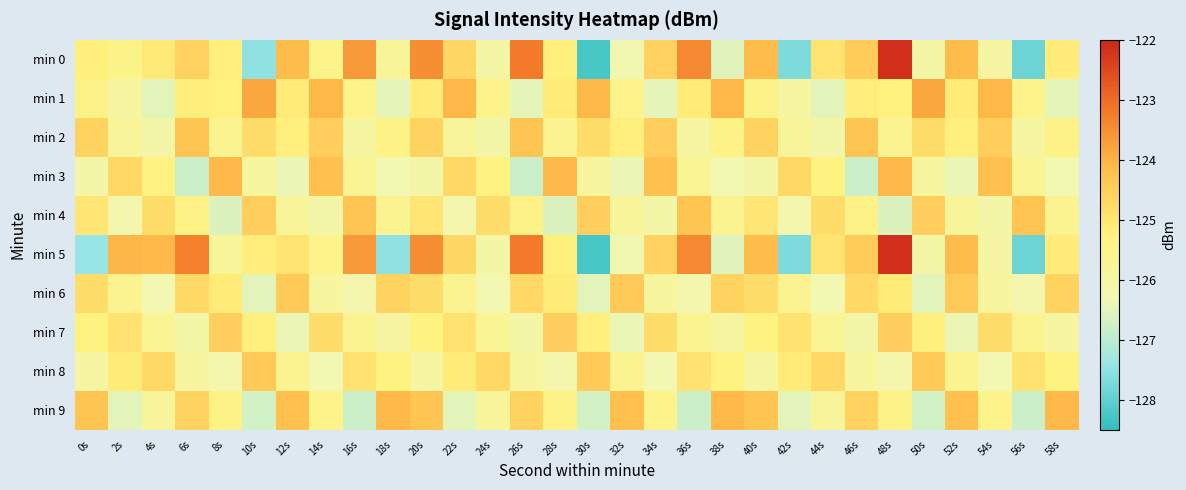

Reading right to left, transcribe all the data shown in this chart.

min 0: 58s=-125.1	56s=-127.9	54s=-126.0	52s=-124.1	50s=-126.1	48s=-122.1	46s=-124.5	44s=-125.0	42s=-127.7	40s=-124.2	38s=-126.5	36s=-123.4	34s=-124.5	32s=-126.3	30s=-128.3	28s=-125.2	26s=-123.2	24s=-126.0	22s=-124.7	20s=-123.5	18s=-125.8	16s=-123.6	14s=-125.5	12s=-124.2	10s=-127.5	8s=-125.2	6s=-124.5	4s=-125.1	2s=-125.4	0s=-125.2
min 1: 58s=-126.5	56s=-125.5	54s=-124.1	52s=-125.1	50s=-123.8	48s=-125.2	46s=-125.2	44s=-126.5	42s=-126.0	40s=-125.4	38s=-124.1	36s=-125.1	34s=-126.5	32s=-125.5	30s=-124.1	28s=-125.1	26s=-126.5	24s=-125.5	22s=-124.1	20s=-125.1	18s=-126.5	16s=-125.5	14s=-124.1	12s=-125.1	10s=-123.8	8s=-125.2	6s=-125.2	4s=-126.5	2s=-126.0	0s=-125.4
min 2: 58s=-125.4	56s=-126.0	54s=-124.5	52s=-125.2	50s=-124.8	48s=-125.6	46s=-124.3	44s=-126.1	42s=-125.8	40s=-124.6	38s=-125.4	36s=-126.0	34s=-124.5	32s=-125.2	30s=-124.8	28s=-125.6	26s=-124.3	24s=-126.1	22s=-125.8	20s=-124.6	18s=-125.4	16s=-126.0	14s=-124.5	12s=-125.2	10s=-124.8	8s=-125.6	6s=-124.3	4s=-126.1	2s=-125.8	0s=-124.6
min 3: 58s=-126.3	56s=-125.7	54s=-124.2	52s=-126.4	50s=-125.9	48s=-124.1	46s=-126.8	44s=-125.3	42s=-124.7	40s=-126.1	38s=-126.3	36s=-125.7	34s=-124.2	32s=-126.4	30s=-125.9	28s=-124.1	26s=-126.8	24s=-125.3	22s=-124.7	20s=-126.1	18s=-126.3	16s=-125.7	14s=-124.2	12s=-126.4	10s=-125.9	8s=-124.1	6s=-126.8	4s=-125.3	2s=-124.7	0s=-126.1
min 4: 58s=-125.6	56s=-124.3	54s=-126.1	52s=-125.8	50s=-124.5	48s=-126.6	46s=-125.4	44s=-124.8	42s=-126.2	40s=-125.0	38s=-125.6	36s=-124.3	34s=-126.1	32s=-125.8	30s=-124.5	28s=-126.6	26s=-125.4	24s=-124.8	22s=-126.2	20s=-125.0	18s=-125.6	16s=-124.3	14s=-126.1	12s=-125.8	10s=-124.5	8s=-126.6	6s=-125.4	4s=-124.8	2s=-126.2	0s=-125.0
min 5: 58s=-125.1	56s=-127.9	54s=-126.0	52s=-124.1	50s=-126.1	48s=-122.1	46s=-124.5	44s=-125.0	42s=-127.7	40s=-124.2	38s=-126.5	36s=-123.4	34s=-124.5	32s=-126.3	30s=-128.3	28s=-125.2	26s=-123.2	24s=-126.0	22s=-124.7	20s=-123.5	18s=-127.5	16s=-123.6	14s=-125.5	12s=-125.0	10s=-125.2	8s=-125.8	6s=-123.3	4s=-124.1	2s=-124.0	0s=-127.4
min 6: 58s=-124.6	56s=-126.2	54s=-125.9	52s=-124.4	50s=-126.5	48s=-125.1	46s=-124.7	44s=-126.3	42s=-125.6	40s=-124.8	38s=-124.6	36s=-126.2	34s=-125.9	32s=-124.4	30s=-126.5	28s=-125.1	26s=-124.7	24s=-126.3	22s=-125.6	20s=-124.8	18s=-124.6	16s=-126.2	14s=-125.9	12s=-124.4	10s=-126.5	8s=-125.1	6s=-124.7	4s=-126.3	2s=-125.6	0s=-124.8
min 7: 58s=-126.0	56s=-125.6	54s=-124.8	52s=-126.4	50s=-125.2	48s=-124.5	46s=-126.1	44s=-125.7	42s=-124.9	40s=-125.3	38s=-126.0	36s=-125.6	34s=-124.8	32s=-126.4	30s=-125.2	28s=-124.5	26s=-126.1	24s=-125.7	22s=-124.9	20s=-125.3	18s=-126.0	16s=-125.6	14s=-124.8	12s=-126.4	10s=-125.2	8s=-124.5	6s=-126.1	4s=-125.7	2s=-124.9	0s=-125.3
min 8: 58s=-125.3	56s=-124.9	54s=-126.3	52s=-125.6	50s=-124.4	48s=-126.2	46s=-125.9	44s=-124.7	42s=-125.1	40s=-126.0	38s=-125.3	36s=-124.9	34s=-126.3	32s=-125.6	30s=-124.4	28s=-126.2	26s=-125.9	24s=-124.7	22s=-125.1	20s=-126.0	18s=-125.3	16s=-124.9	14s=-126.3	12s=-125.6	10s=-124.4	8s=-126.2	6s=-125.9	4s=-124.7	2s=-125.1	0s=-126.0
min 9: 58s=-124.1	56s=-126.8	54s=-125.5	52s=-124.2	50s=-126.7	48s=-125.4	46s=-124.6	44s=-125.8	42s=-126.5	40s=-124.3	38s=-124.1	36s=-126.8	34s=-125.5	32s=-124.2	30s=-126.7	28s=-125.4	26s=-124.6	24s=-125.8	22s=-126.5	20s=-124.3	18s=-124.1	16s=-126.8	14s=-125.5	12s=-124.2	10s=-126.7	8s=-125.4	6s=-124.6	4s=-125.8	2s=-126.5	0s=-124.3